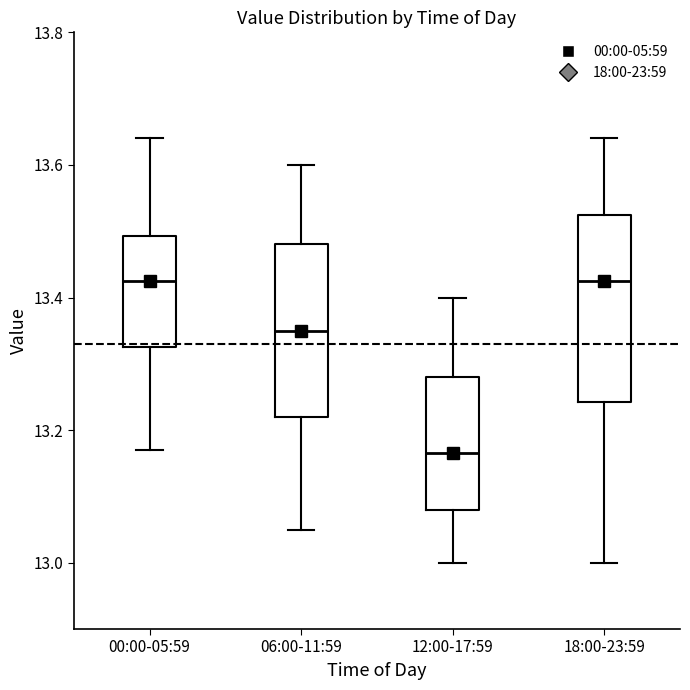

Which box is the tallest, from its lower edge to its upper edge?

18:00-23:59